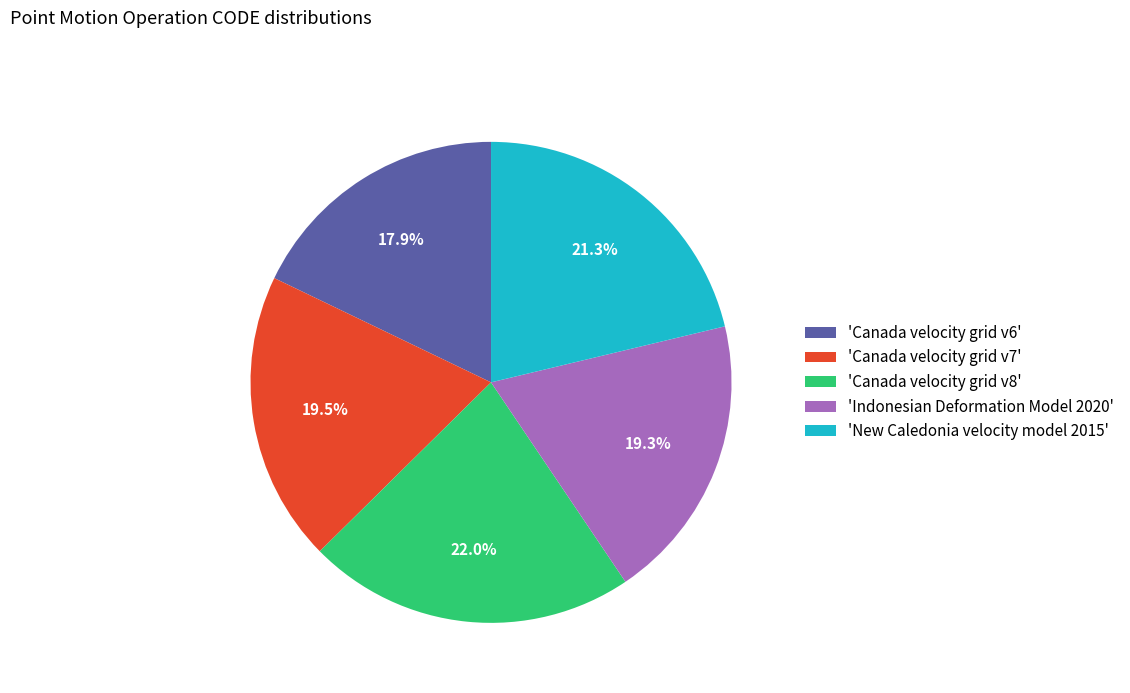

Combined, do 'Canada velocity grid v6' and 'Indonesian Deformation Model 2020' account for over 50%?

No